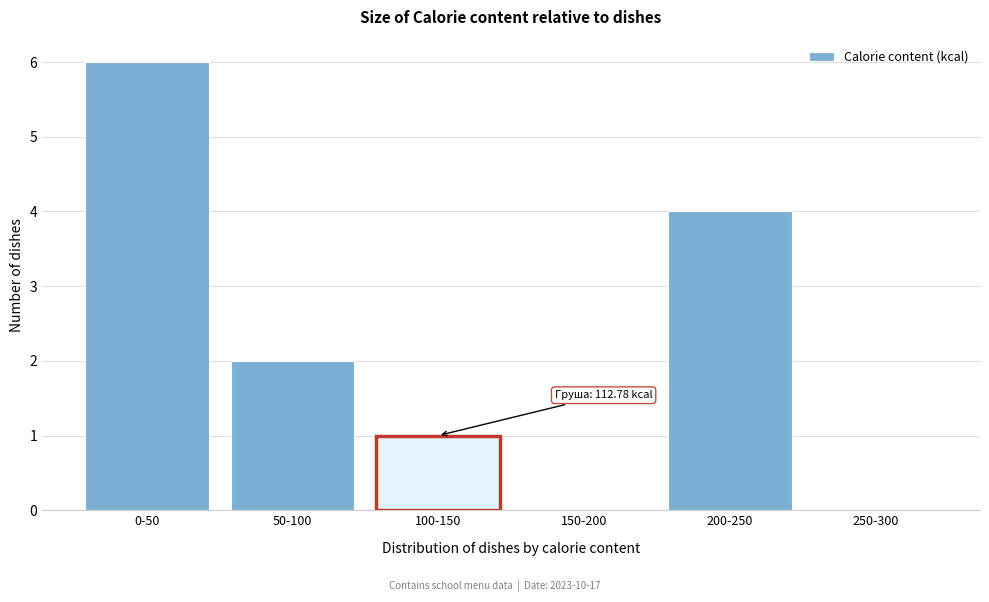

Reading right to left, what are all the values shown in this chart?

250-300=0	200-250=4	150-200=0	100-150=1	50-100=2	0-50=6